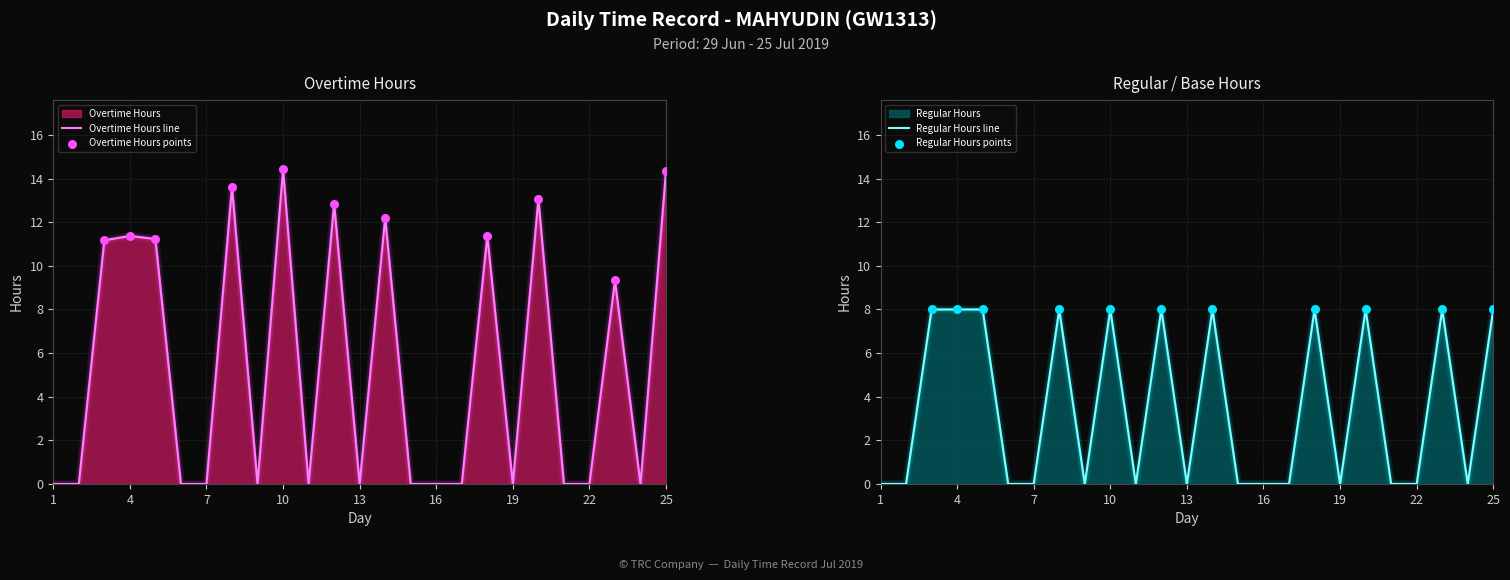

Which series has the largest total across all categories?

Overtime Hours